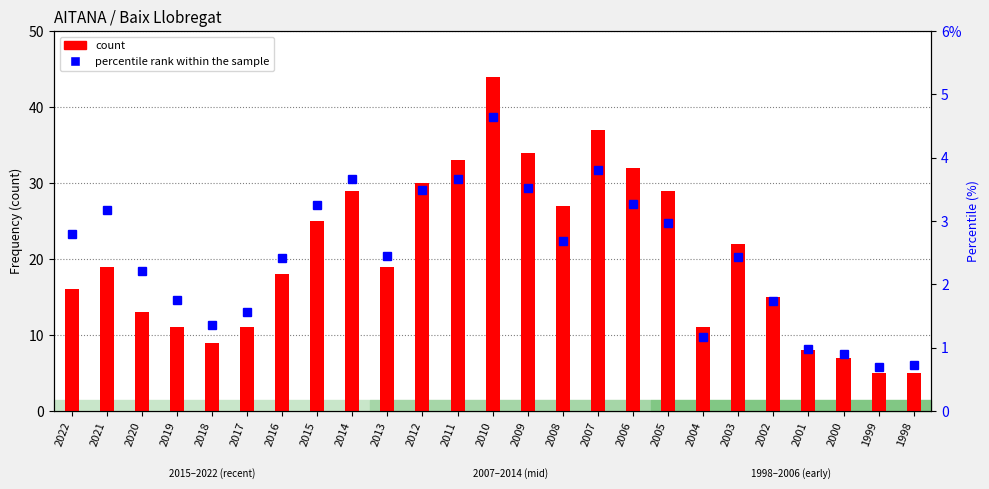

Rank the series by their maximum value, from lowest to highest.

percentile rank within the sample, count